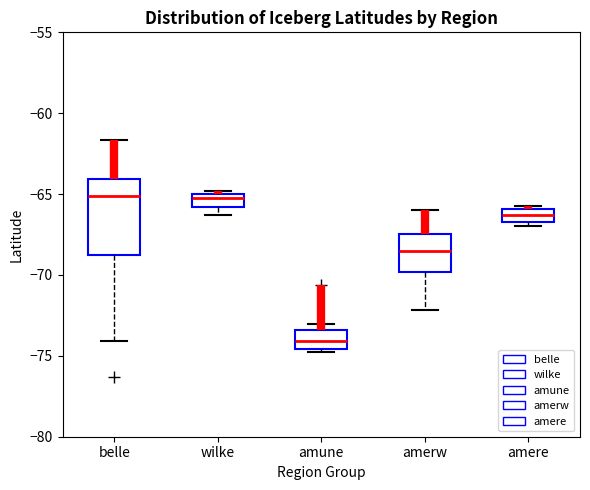

Reading left to right, transcribe this box plot: for each box, give where its median line is, the range the box spans, and where its two whiskers end, as read against the y-axis. The values are not printed on the chart, so give them approximately, as read against the axis.

belle: median -65.0, box -69.0 to -64.0, whiskers -74.0 to -61.5
wilke: median -65.5, box -66.0 to -65.0, whiskers -66.5 to -65.0 (just above the box's upper edge)
amune: median -74.0, box -74.5 to -73.5, whiskers -75.0 to -73.0
amerw: median -68.5, box -70.0 to -67.5, whiskers -72.0 to -66.0
amere: median -66.5 (inside the box), box -66.5 to -66.0, whiskers -67.0 to -65.5